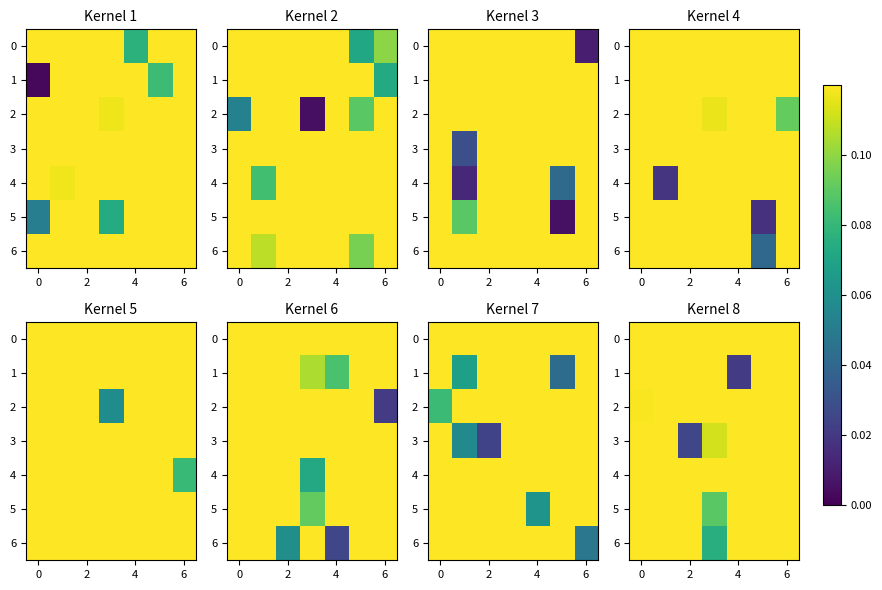

How many 0 values are between 0 and 1?

7